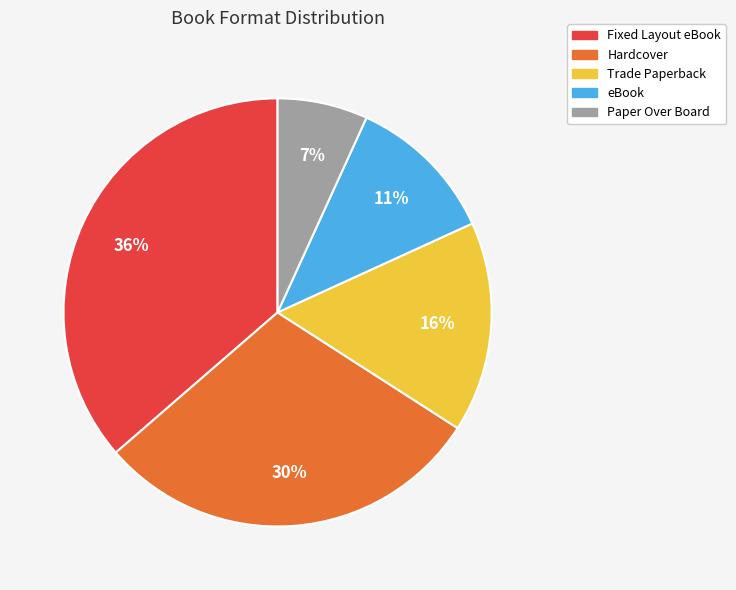

Does any single category account for the majority?

No